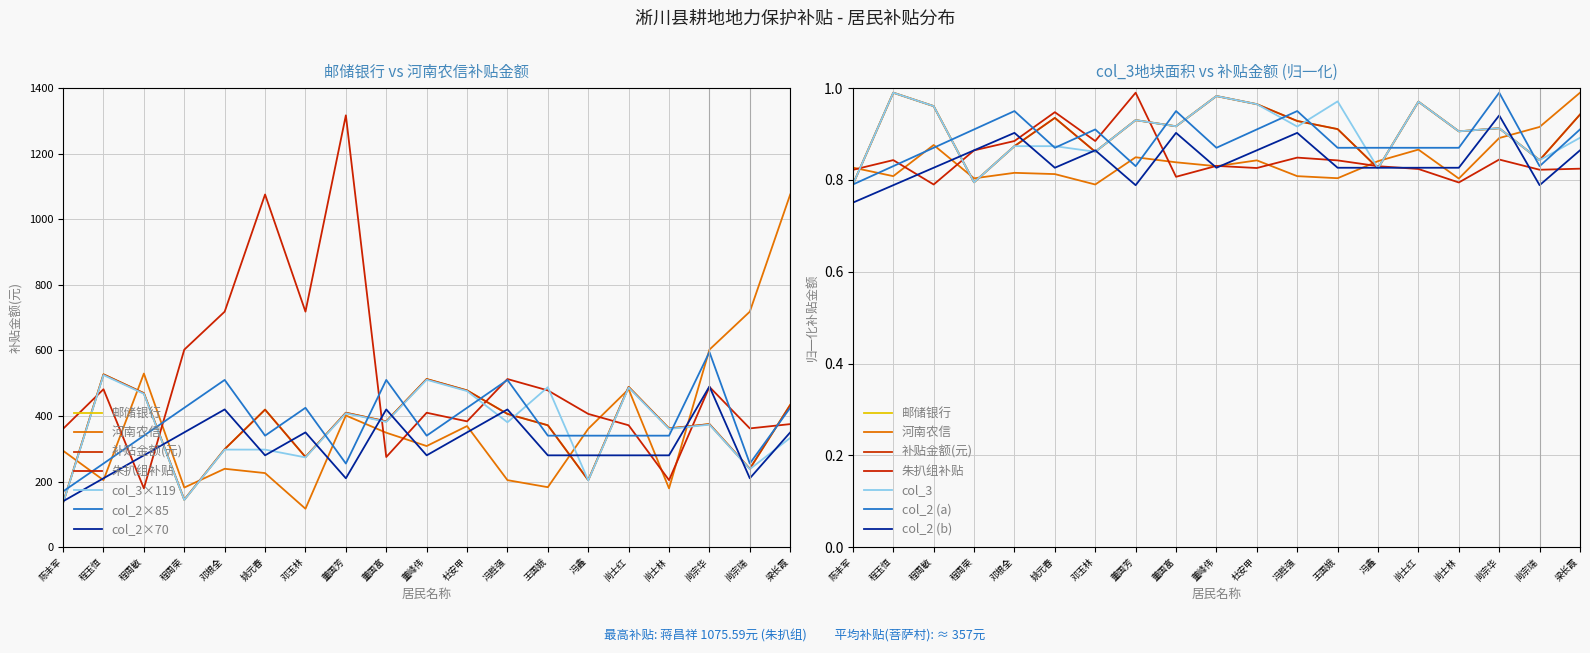

Which series has the largest range (max minus min)?

河南农信